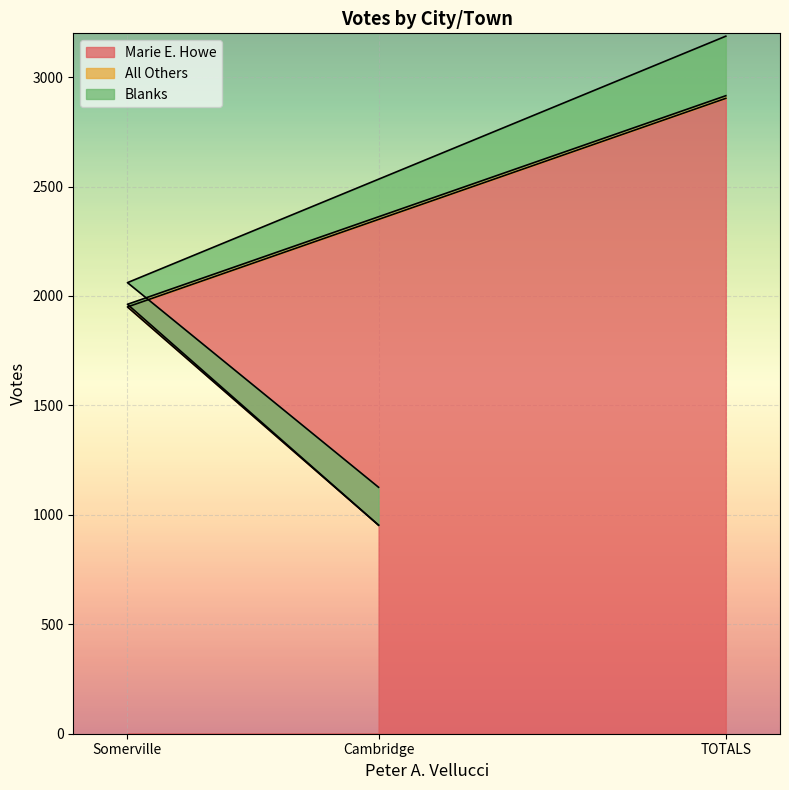

Rank the series by their maximum value, from lowest to highest.

All Others, Blanks, Marie E. Howe